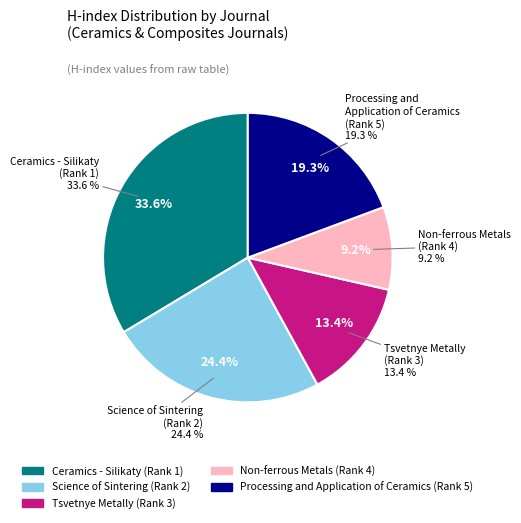

What percentage do Science of Sintering
(Rank 2) and Processing and
Application of Ceramics
(Rank 5) together represent?

43.7%